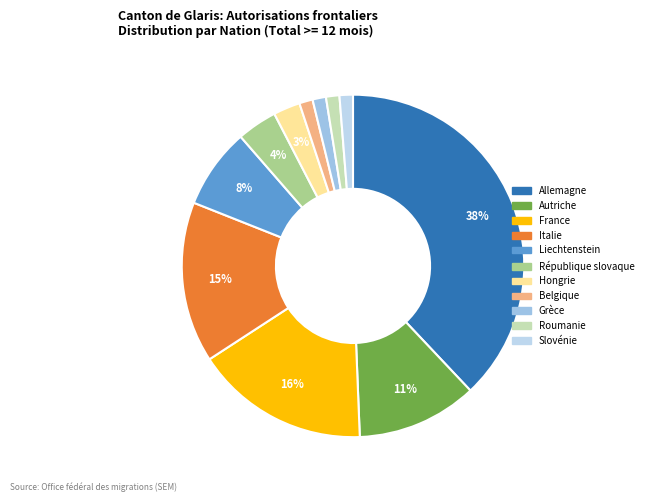

True or false: Belgique accounts for 12% of the total.

False